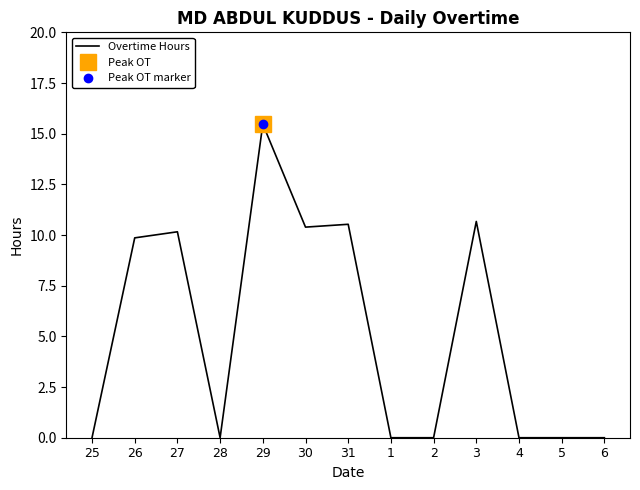

Reading left to right, what are all the values shown in this chart?

25=0.0	26=9.9	27=10.2	28=0.0	29=15.5	30=10.4	31=10.5	1=0.0	2=0.0	3=10.7	4=0.0	5=0.0	6=0.0